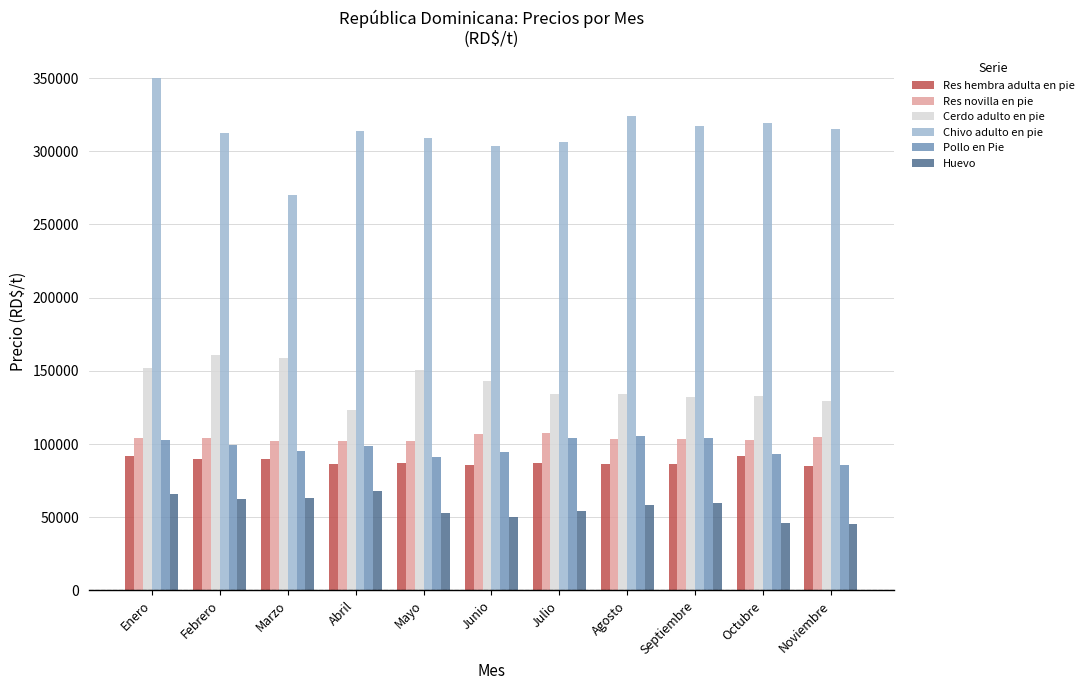

Read the Pollo en Pie value at Abril.

98450.0